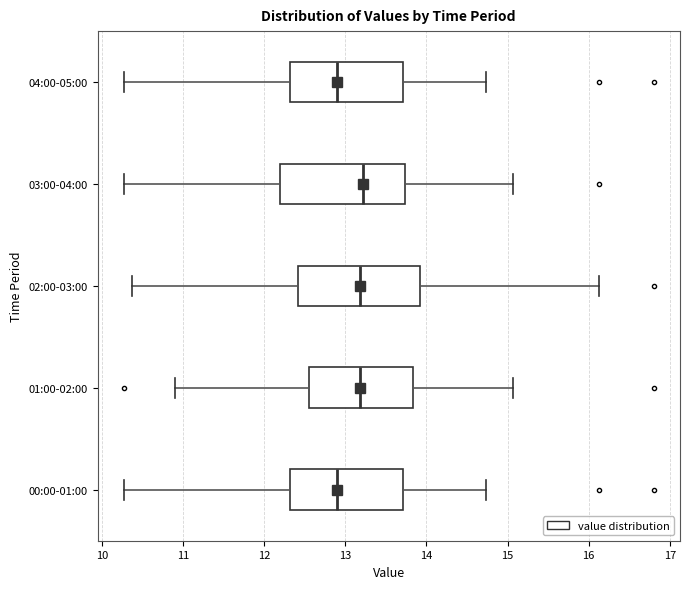

Reading bottom to top, transcribe this box plot: for each box, give where its median line is, the range the box spans, and where its two whiskers end, as read against the x-axis. The values are not printed on the chart, so give them approximately, as read against the axis.

00:00-01:00: median 12.9, box 12.3 to 13.7, whiskers 10.3 to 14.7
01:00-02:00: median 13.2, box 12.6 to 13.8, whiskers 10.9 to 15.1
02:00-03:00: median 13.2, box 12.4 to 13.9, whiskers 10.4 to 16.1
03:00-04:00: median 13.2, box 12.2 to 13.7, whiskers 10.3 to 15.1
04:00-05:00: median 12.9, box 12.3 to 13.7, whiskers 10.3 to 14.7